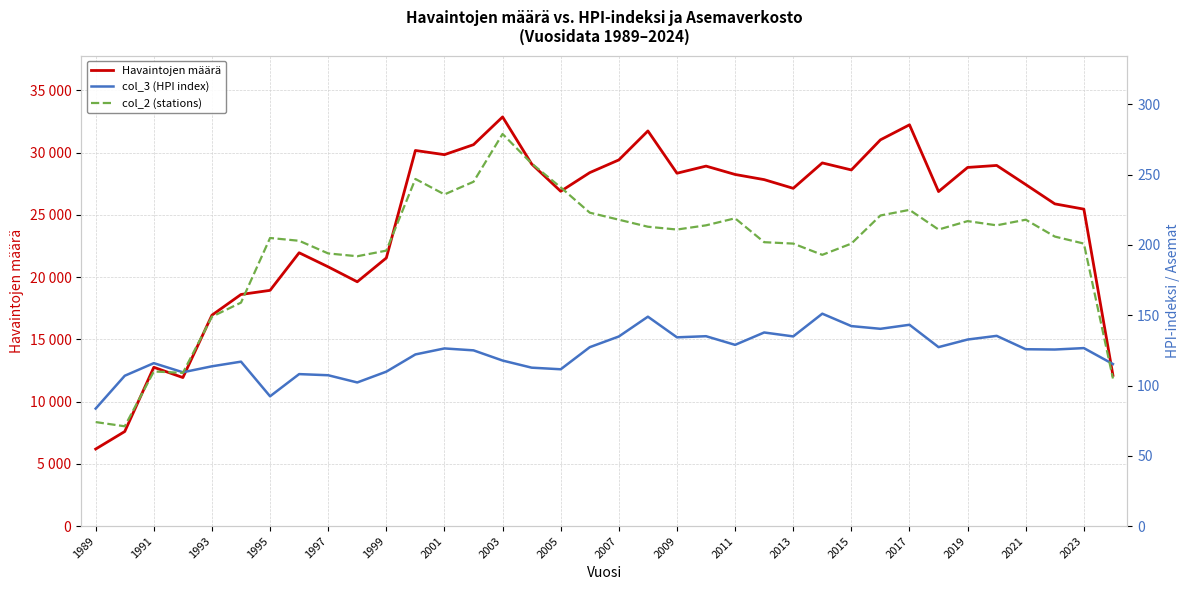

True or false: col_3 (HPI index) and Havaintojen määrä intersect in this chart.

False